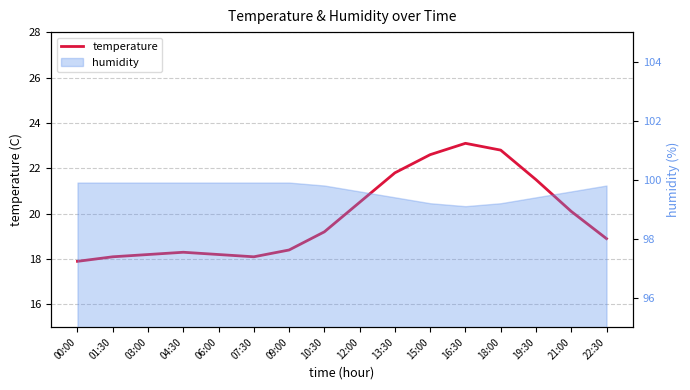

How many values are below 19?

8